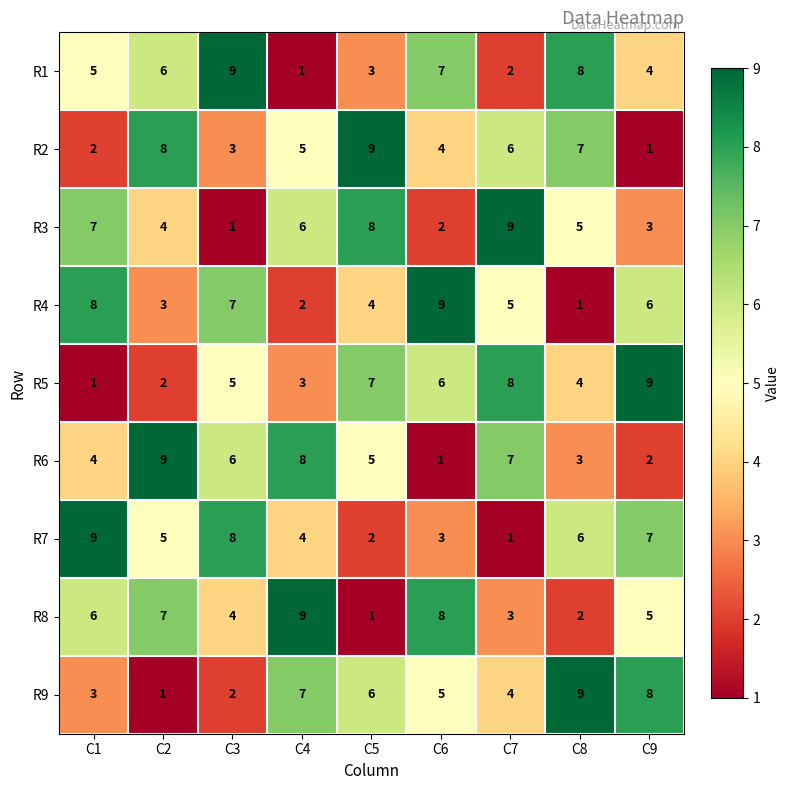

What is the spread (max minus min) of values at C6?

8